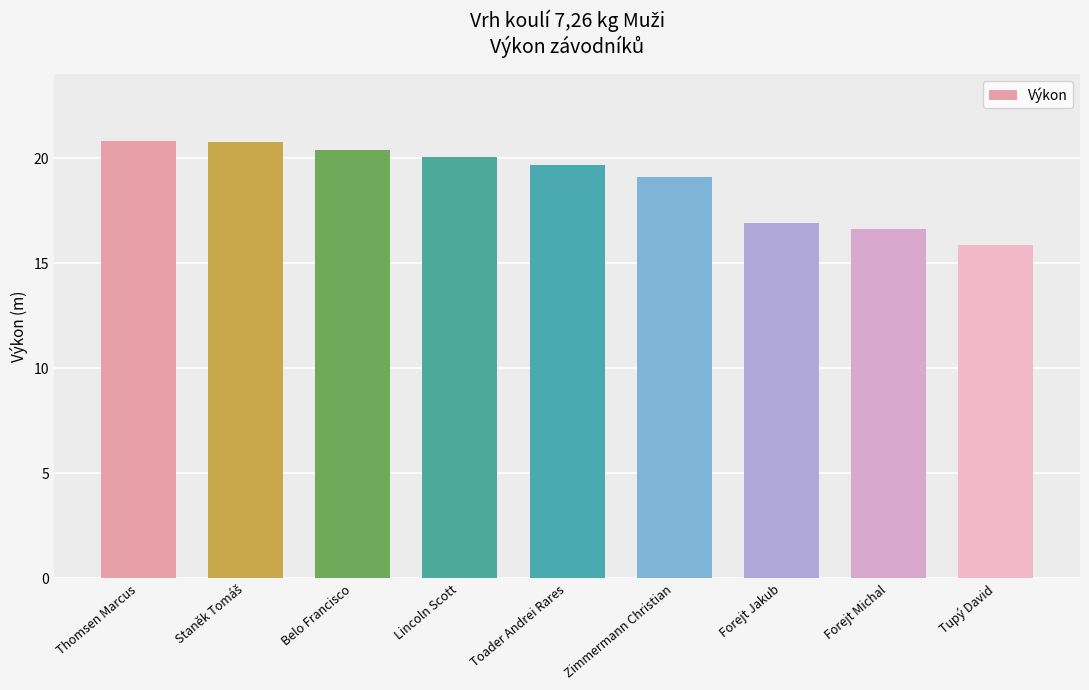

At which category does the chart reach its minimum across all series?

Tupý David